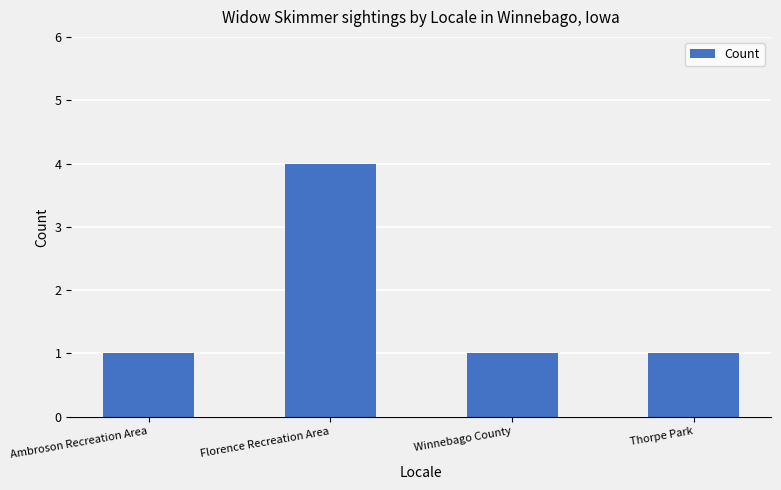

Which label corresponds to the largest value in the chart?

Florence Recreation Area